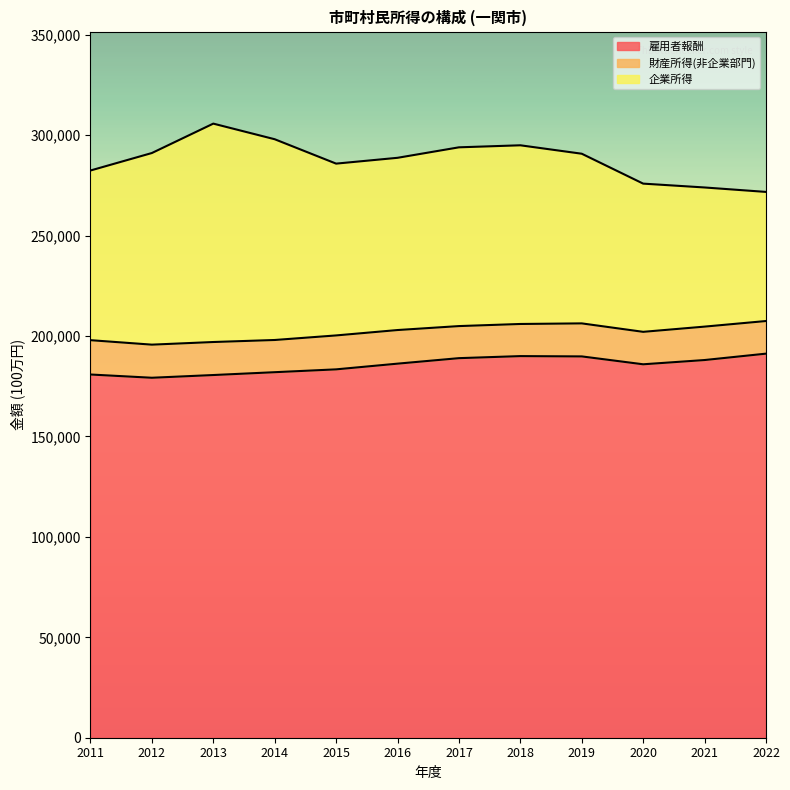

True or false: 企業所得 and 雇用者報酬 intersect in this chart.

False